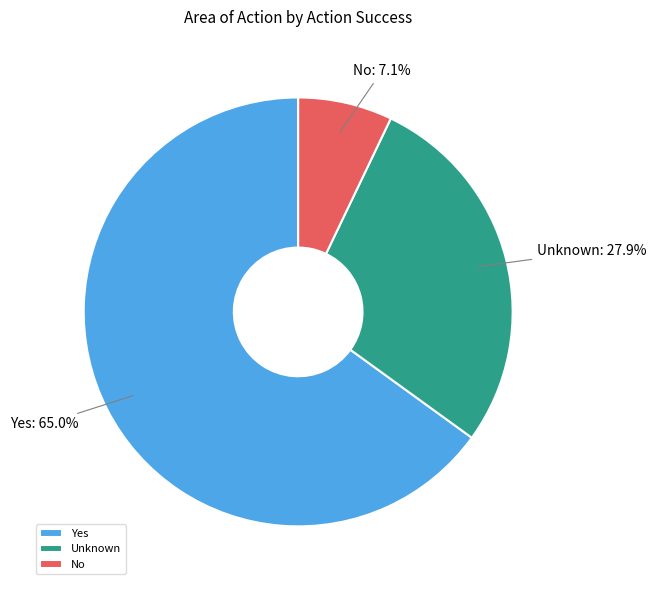

Between Unknown and Yes, which is larger?

Yes